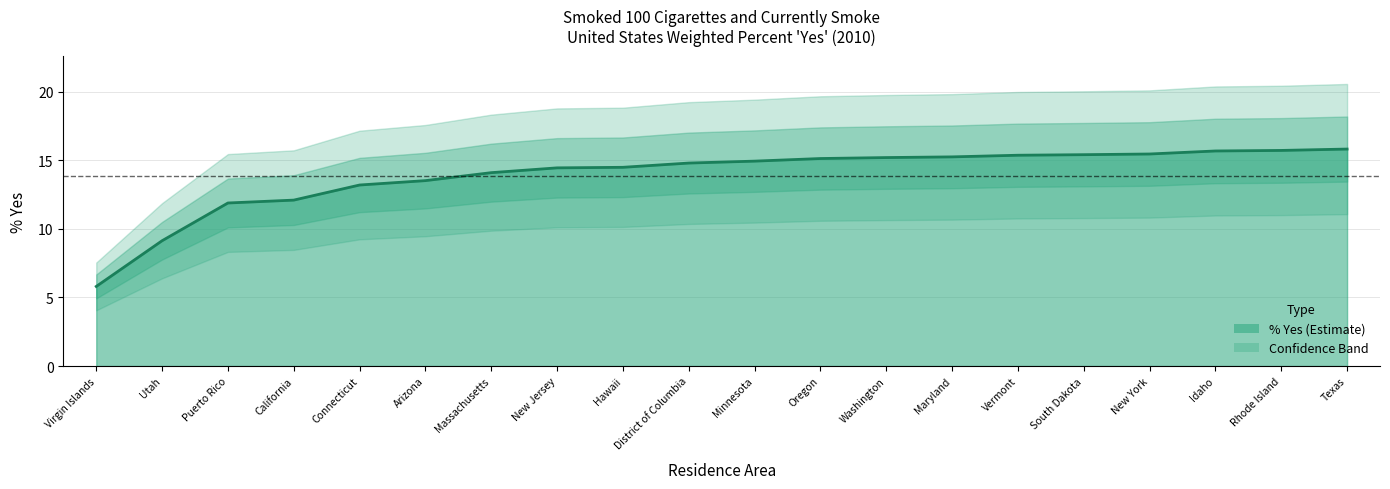

Between Massachusetts and Minnesota, which is larger?

Minnesota